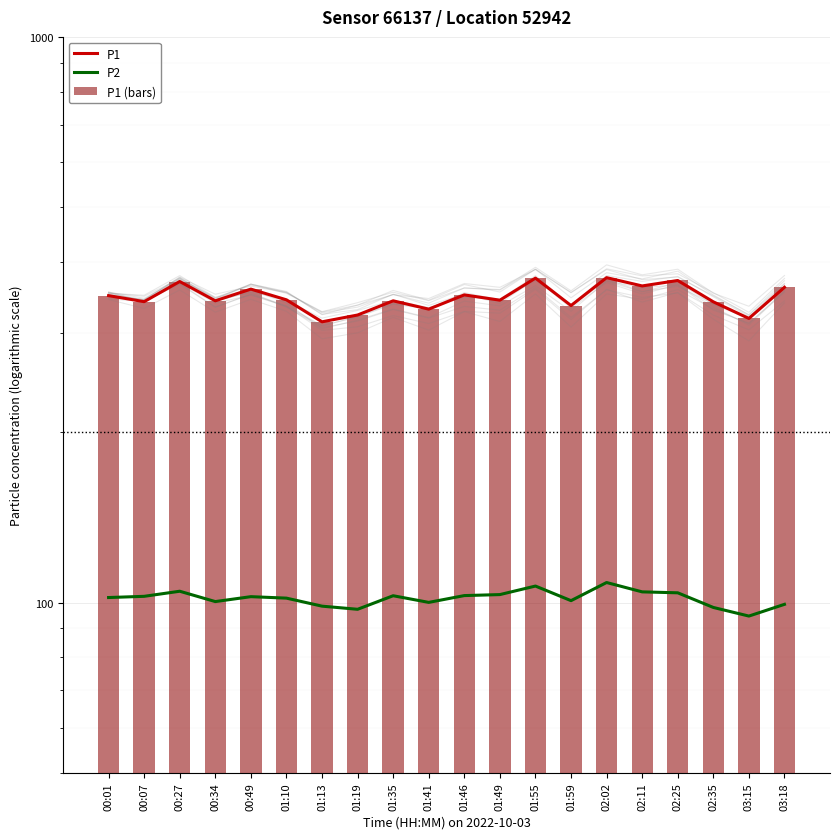

At which label does P2 reach its peak?

02:02